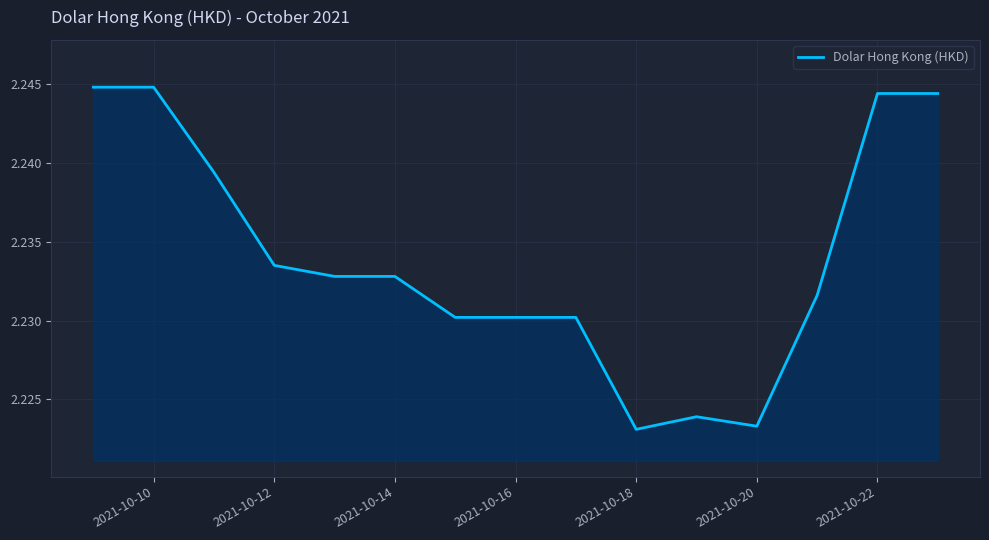

Approximately how many times larger is the value at 2021-10-20 compared to 2021-10-18?

1.0